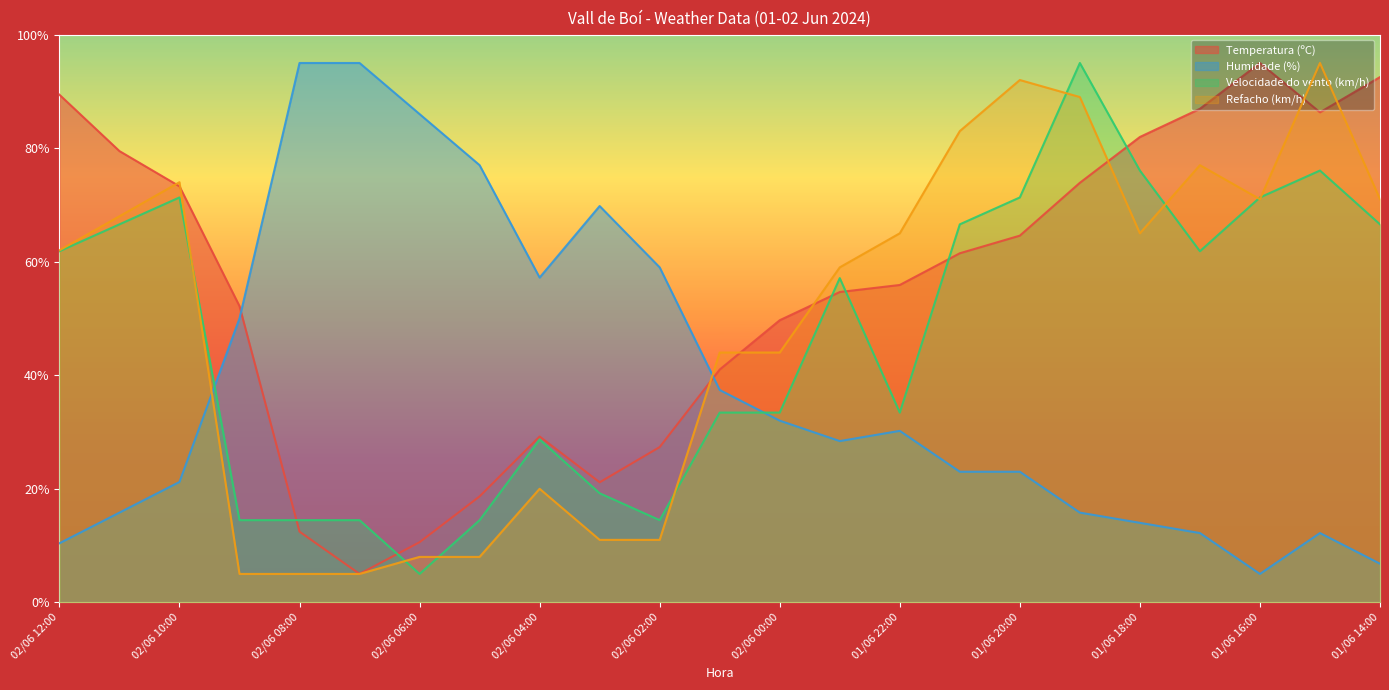

What is the difference between the maximum and minimum values in the Temperatura (ºC) series?

90.0